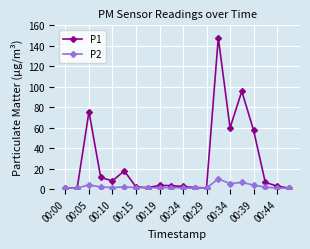

Which series has the largest total across all categories?

P1